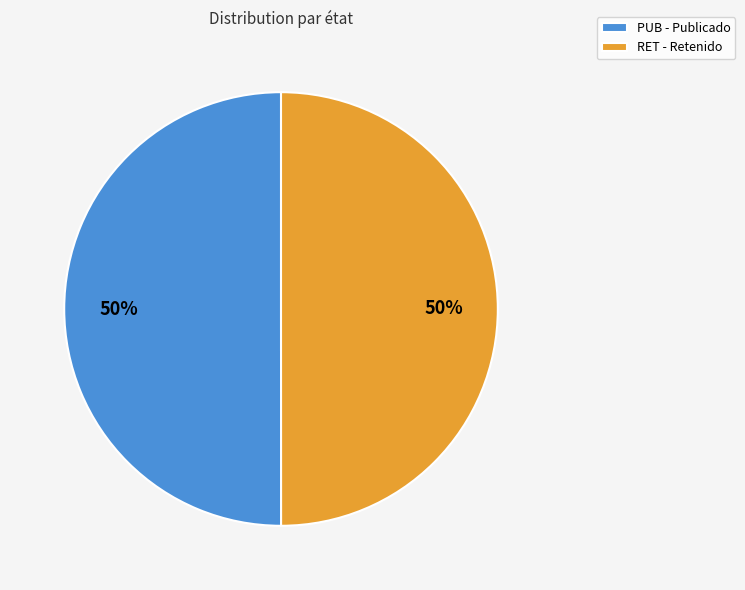

To the nearest percent, what is the combined percentage of PUB and RET?

100%